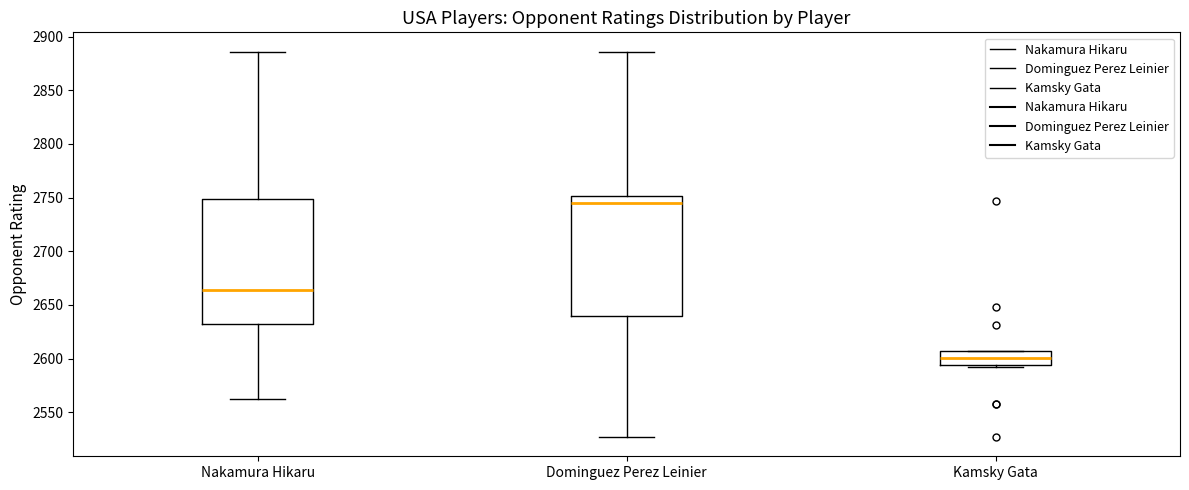

Which box's median line is the lowest?

Kamsky Gata